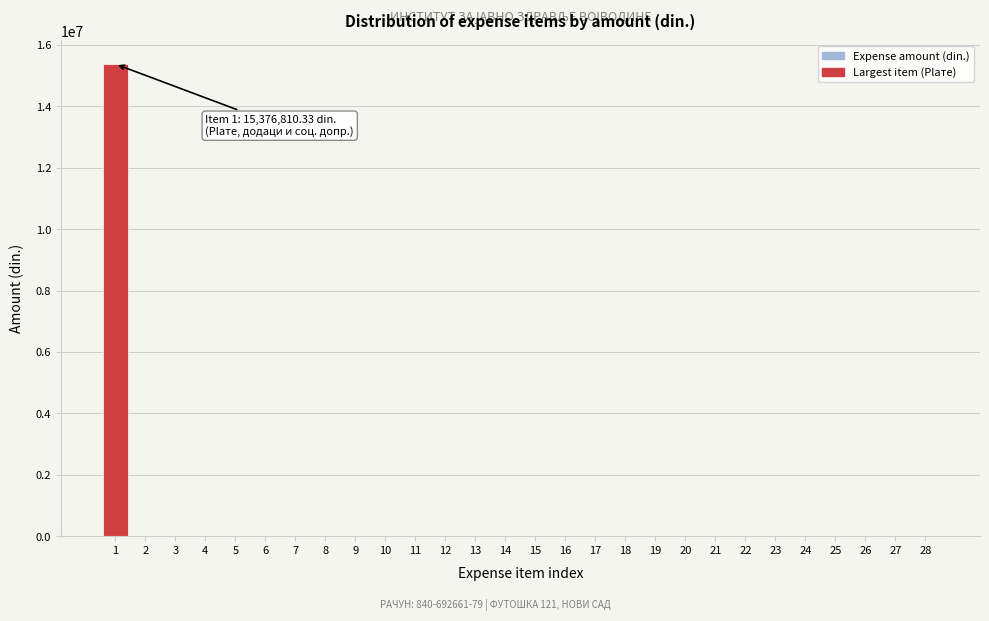

What is the greatest value displayed?

15376810.3